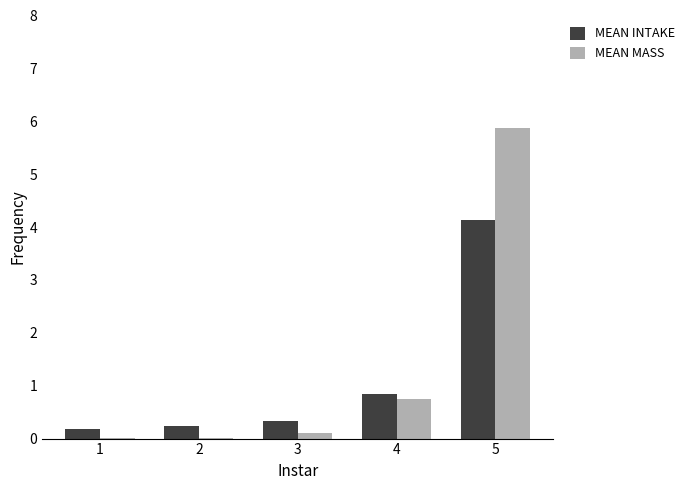

The value of MEAN INTAKE at 5 is 4.1. True or false?

True